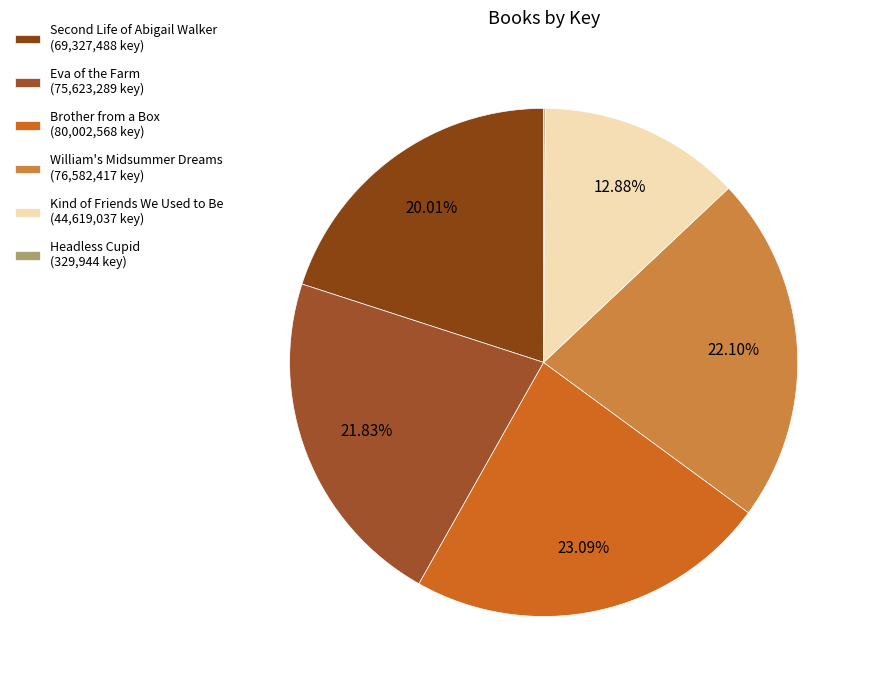

How many segments does this pie chart have?

6